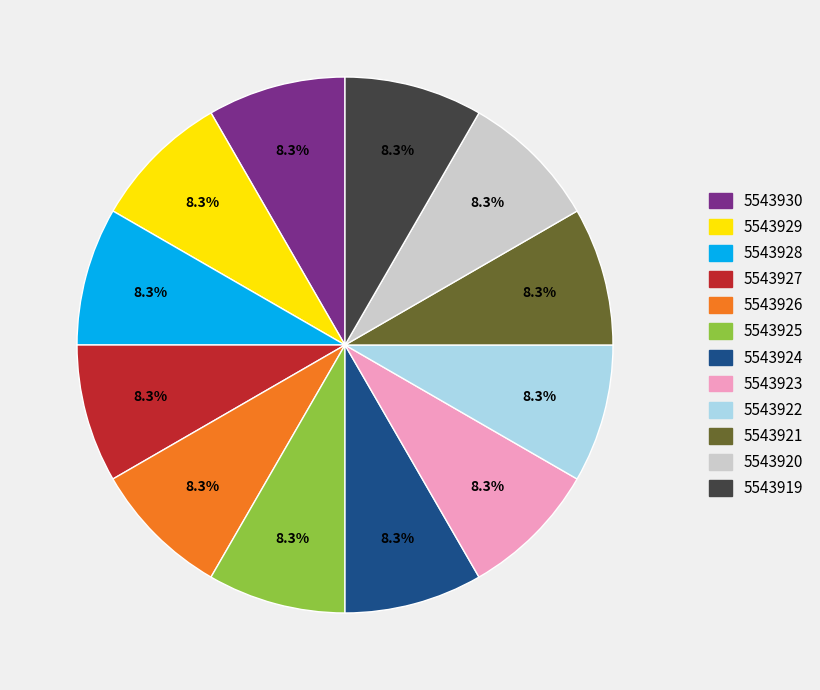

Is 5543930 the majority of the pie?

No